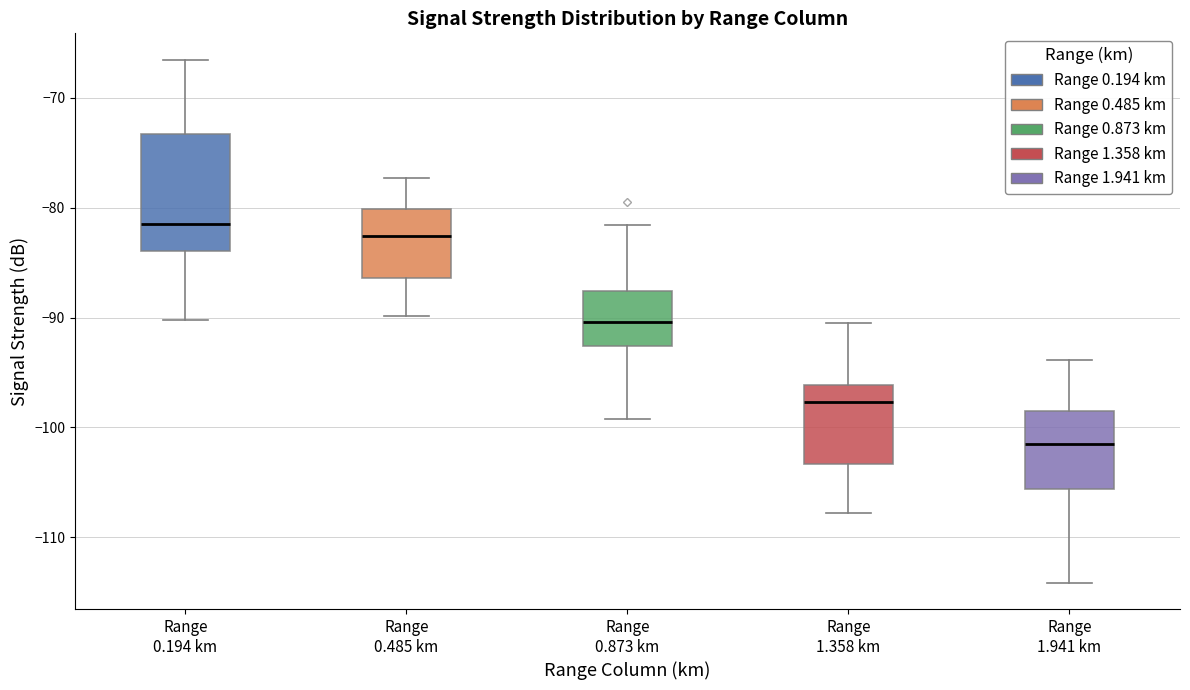

Where does the upper whisker of the box for Range 0.873 km end on the y-axis? The values are not printed on the chart, so give them approximately, as read against the axis.

-82